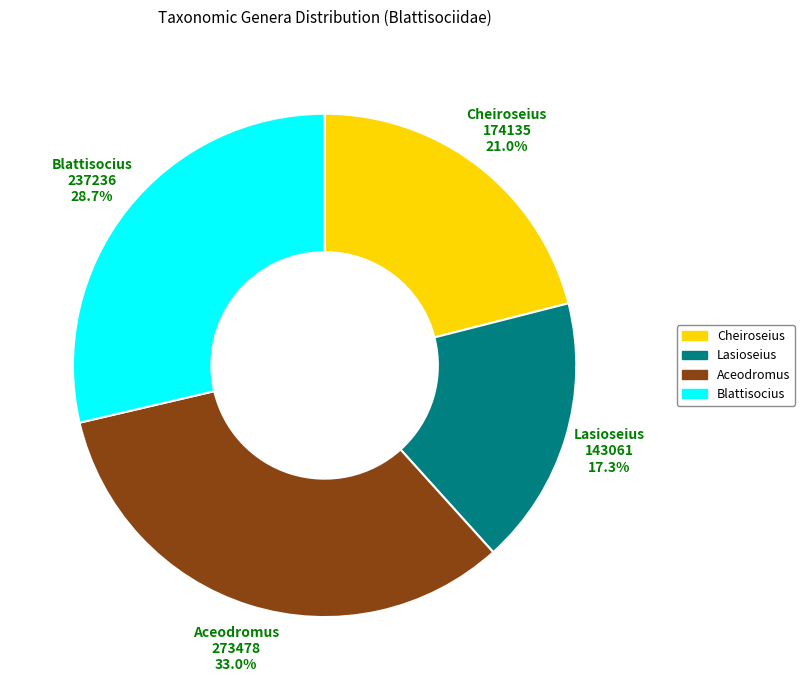

Which has a higher value, Cheiroseius or Lasioseius?

Cheiroseius